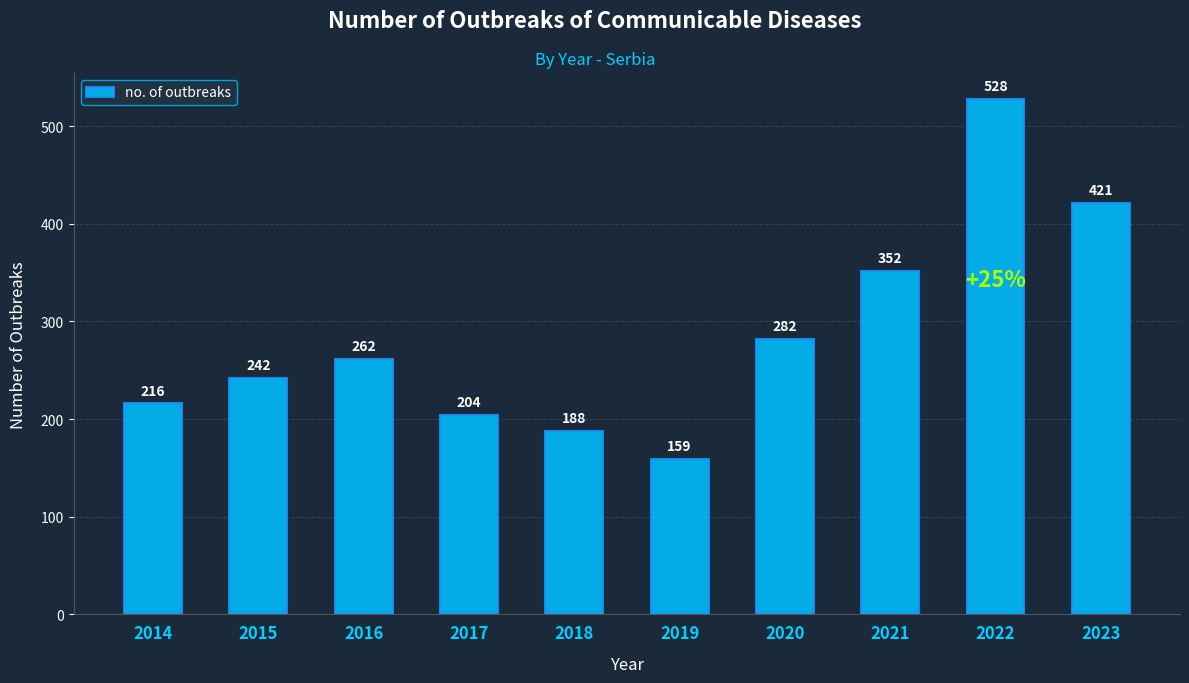

What is the difference between the maximum and minimum values?

369